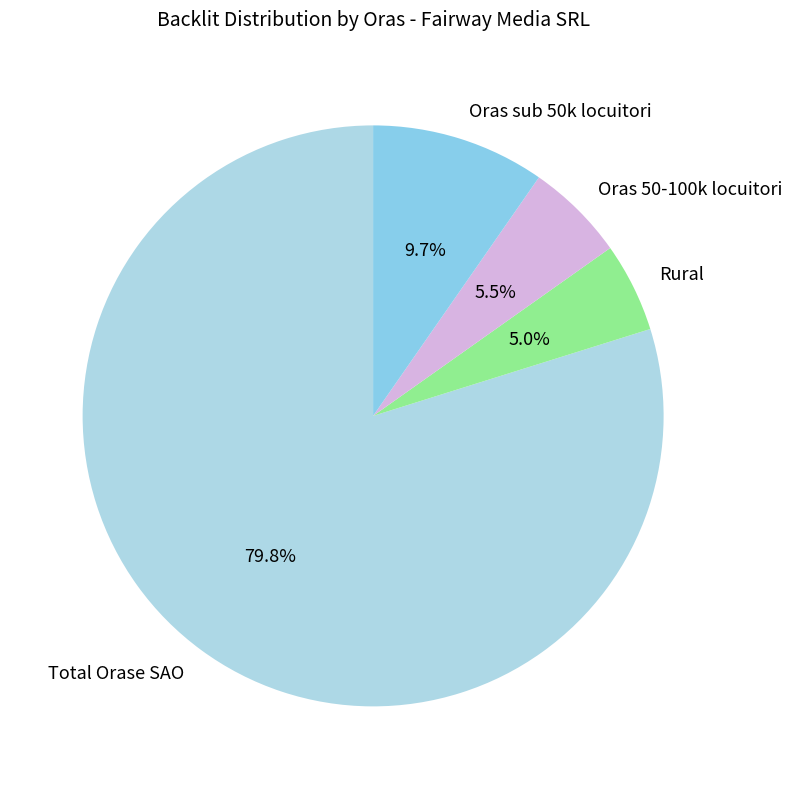

Is there a majority slice in this chart?

Yes